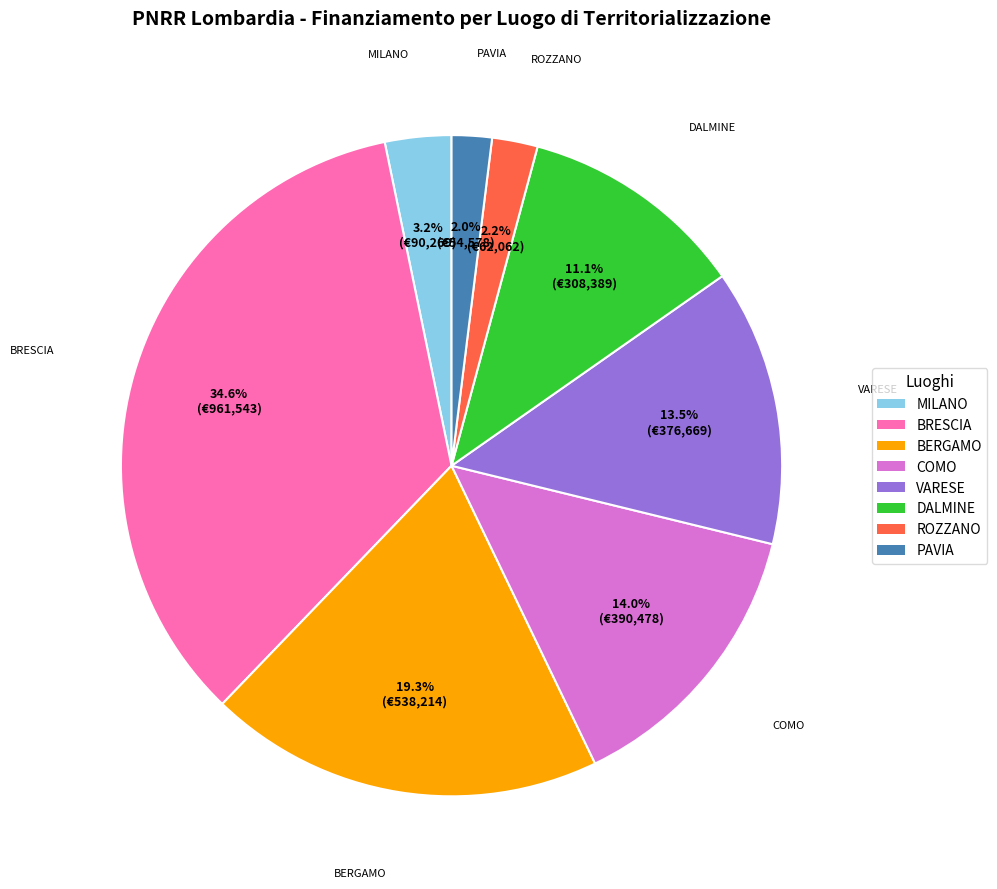

Does any single category account for the majority?

No